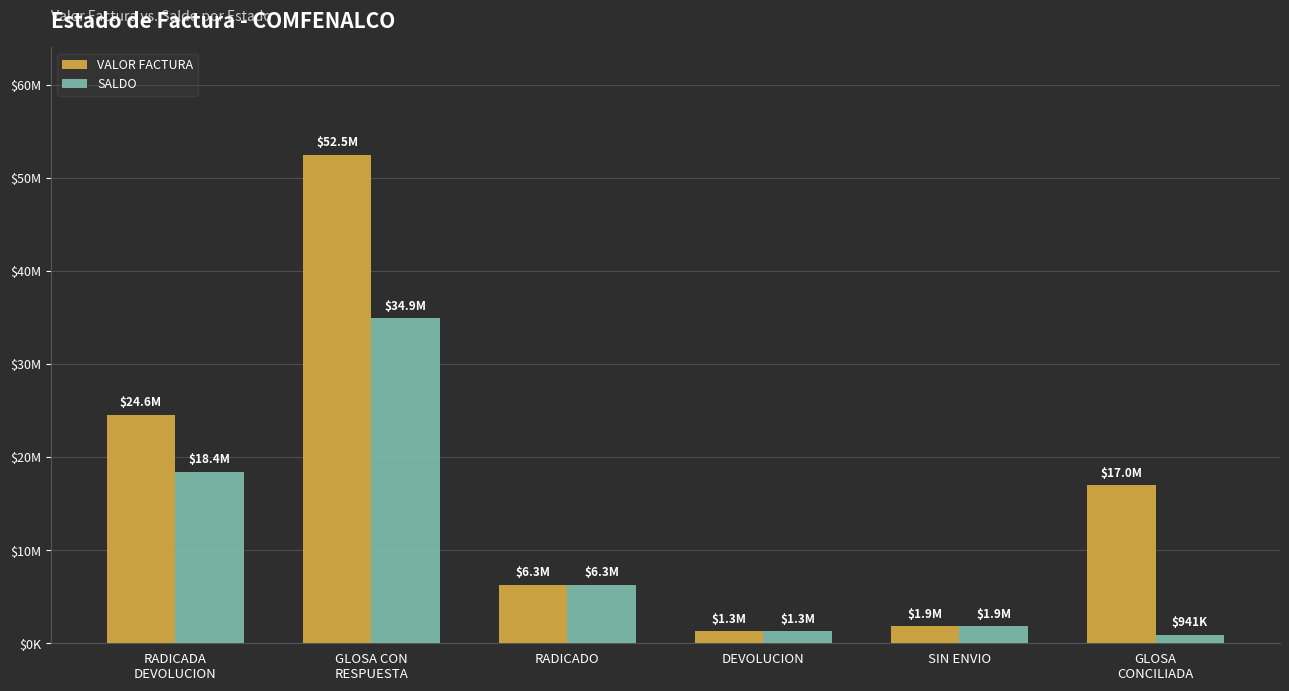

Rank the series by their maximum value, from highest to lowest.

VALOR FACTURA, SALDO